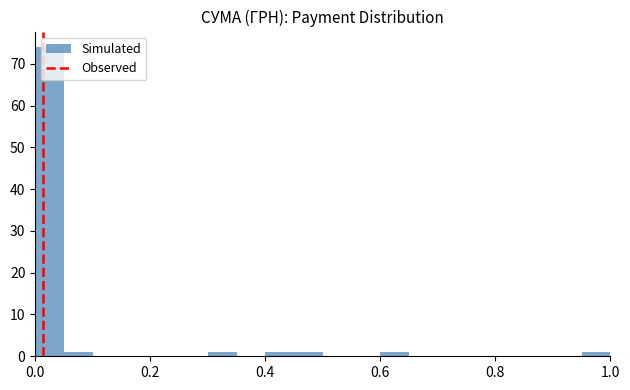

Around what value on the x-axis is the tallest bar? Give the approximate position of its centre, as read against the axis.

0.02